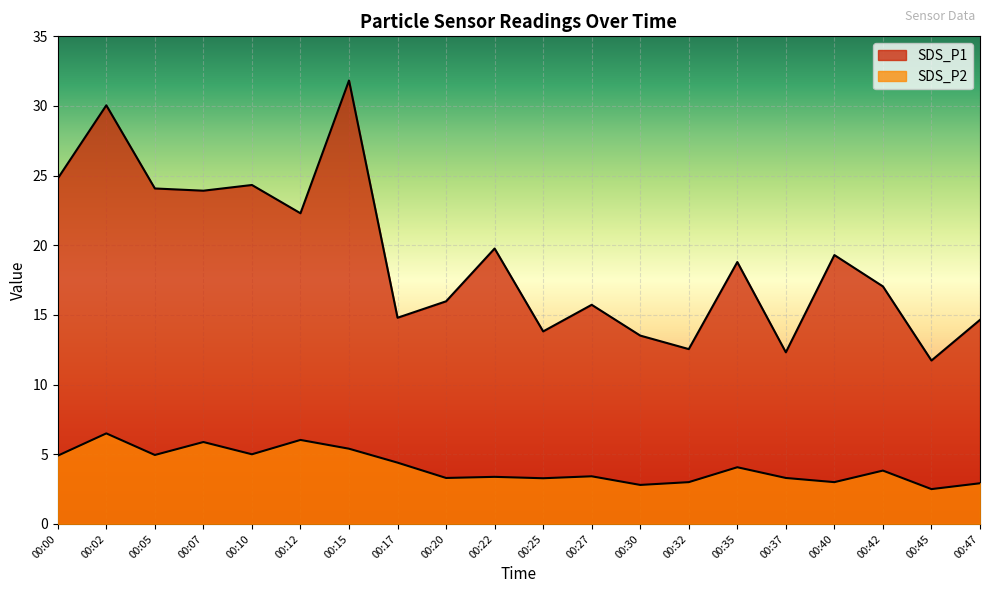

True or false: SDS_P2 and SDS_P1 cross at least once.

False